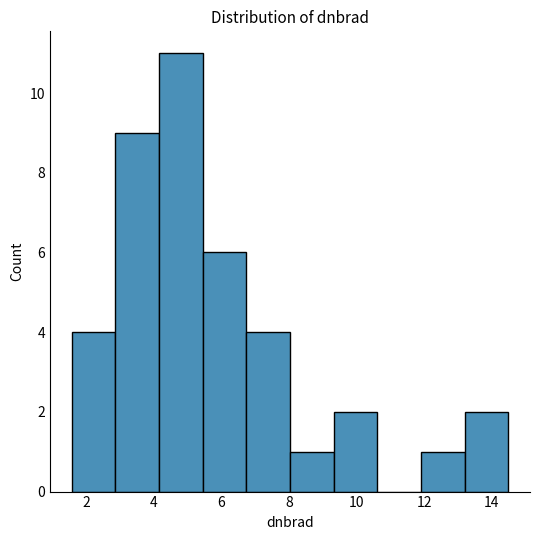

Reading left to right, list every bar in this chart as the range it spans on the x-axis followed by its height. Neither the bar edges nor the heights are printed on the chart, so give them approximately, as read against the axes.

1.6 to 2.8: 4
2.8 to 4.2: 9
4.2 to 5.4: 11
5.4 to 6.8: 6
6.8 to 8.0: 4
8.0 to 9.4: 1
9.4 to 10.6: 2
10.6 to 11.8: 0
11.8 to 13.2: 1
13.2 to 14.4: 2